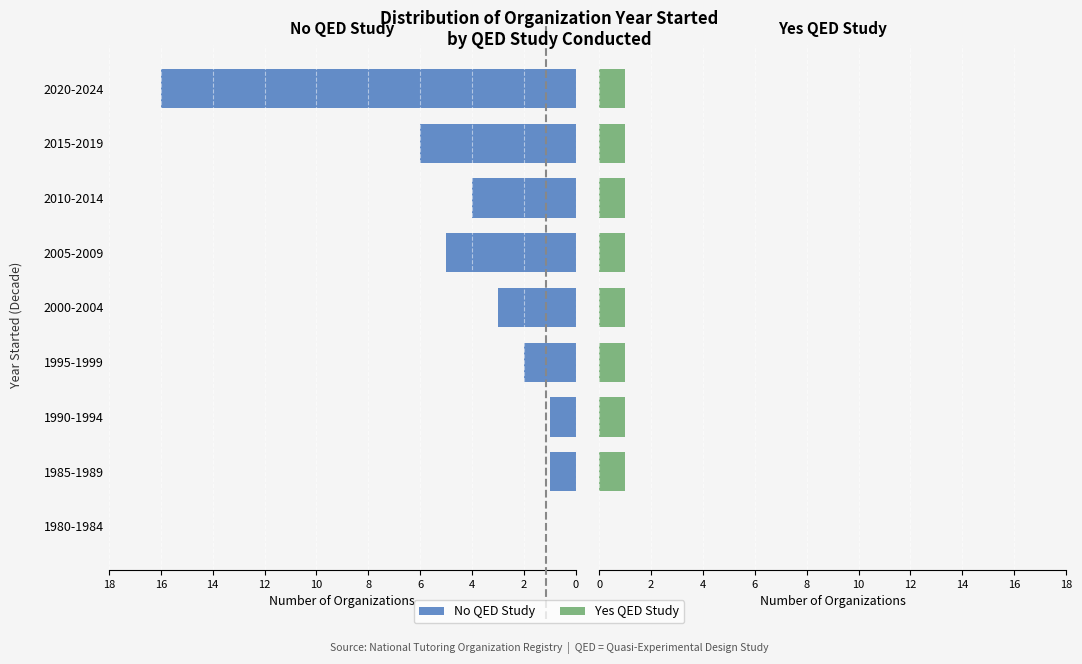

Which has a higher value, 1985-1989 or 2015-2019?

2015-2019